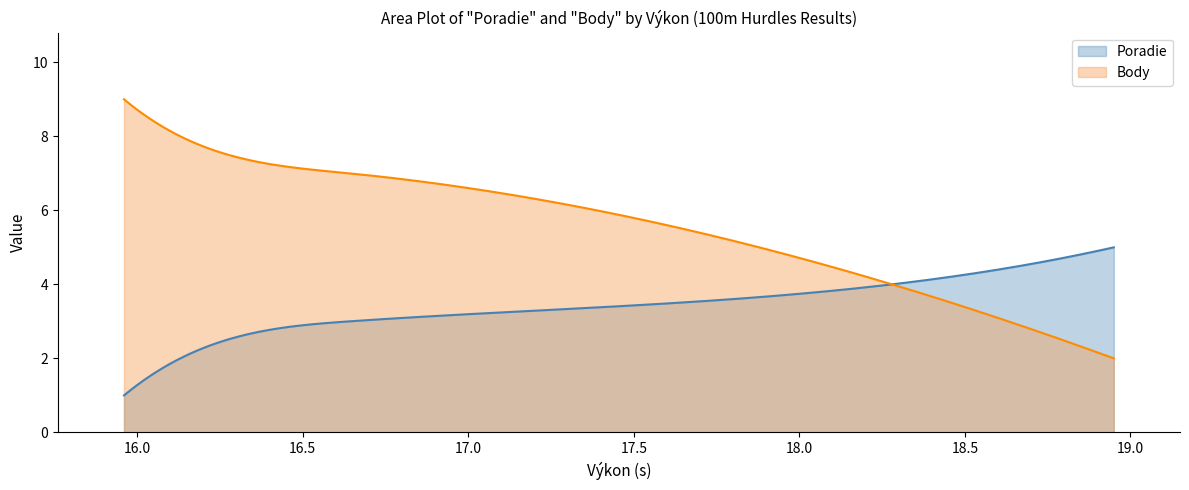

What is the maximum value for Poradie?

5.0